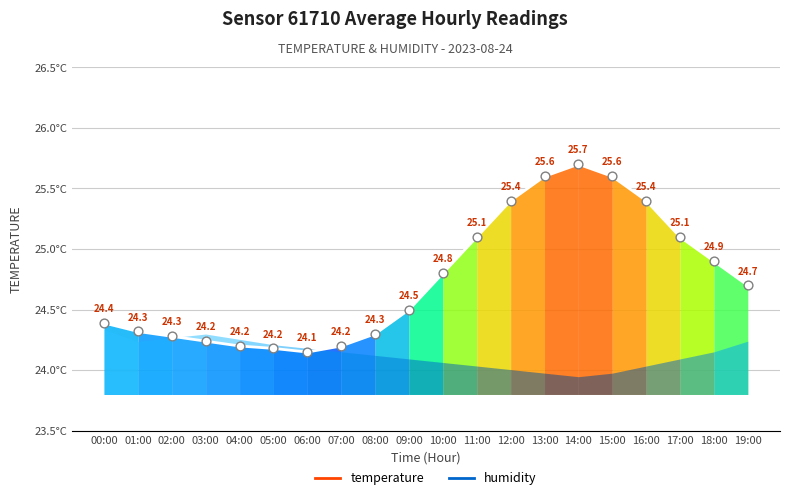

Approximately how many times larger is the value at 12:00 compared to 06:00?

1.1